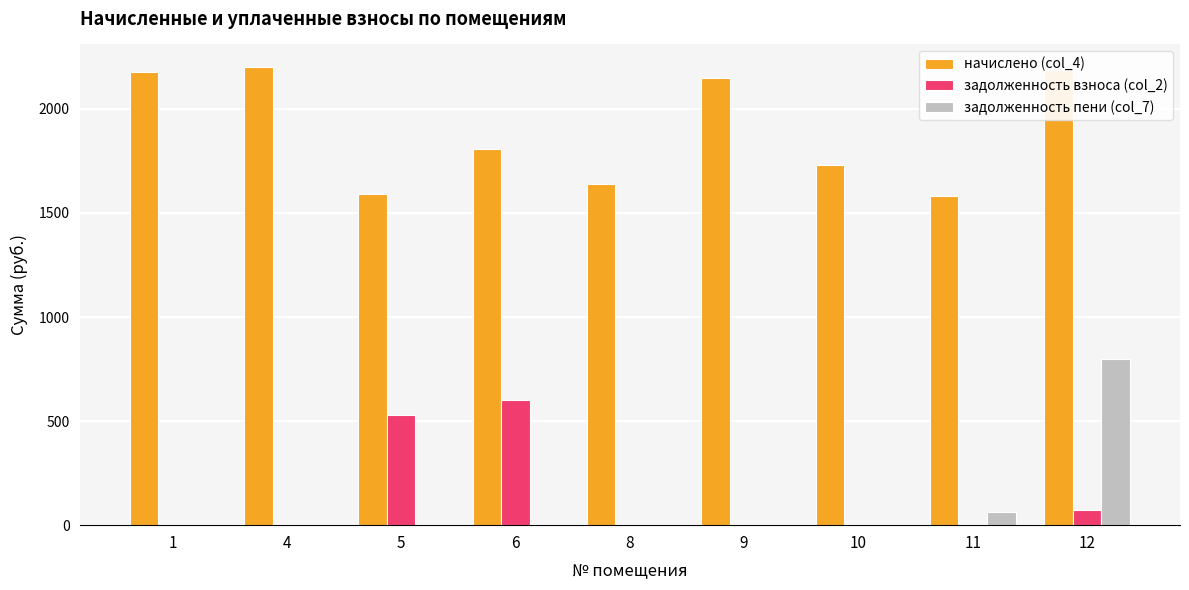

What is the average value of the задолженность взноса (col_2) series?

133.7